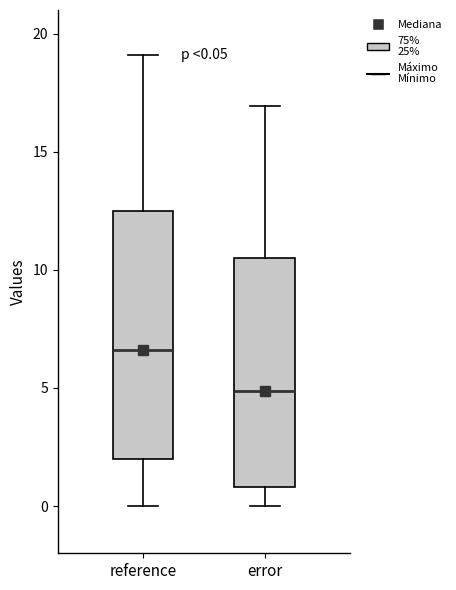

Which box is the tallest, from its lower edge to its upper edge?

reference